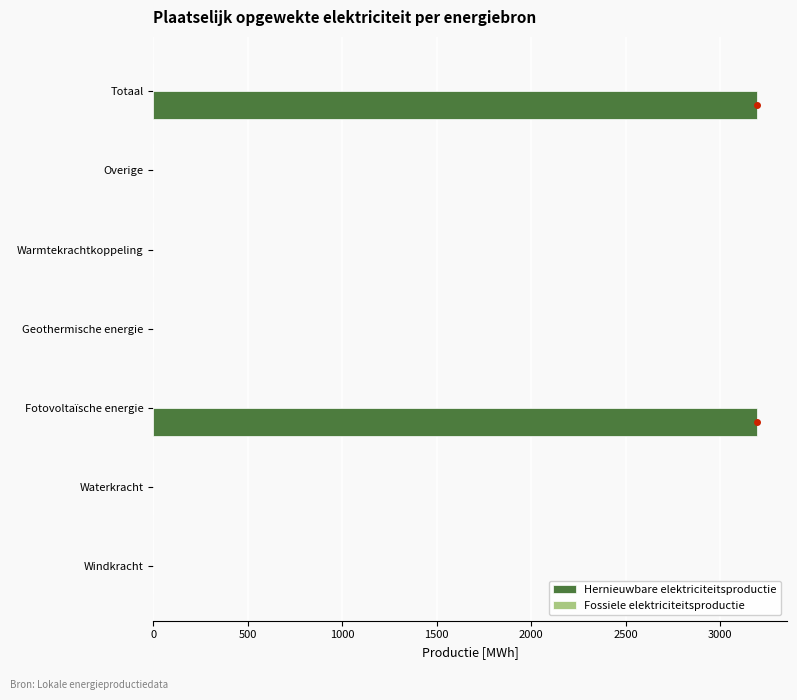

Which has a higher value, Totaal or Windkracht?

Totaal